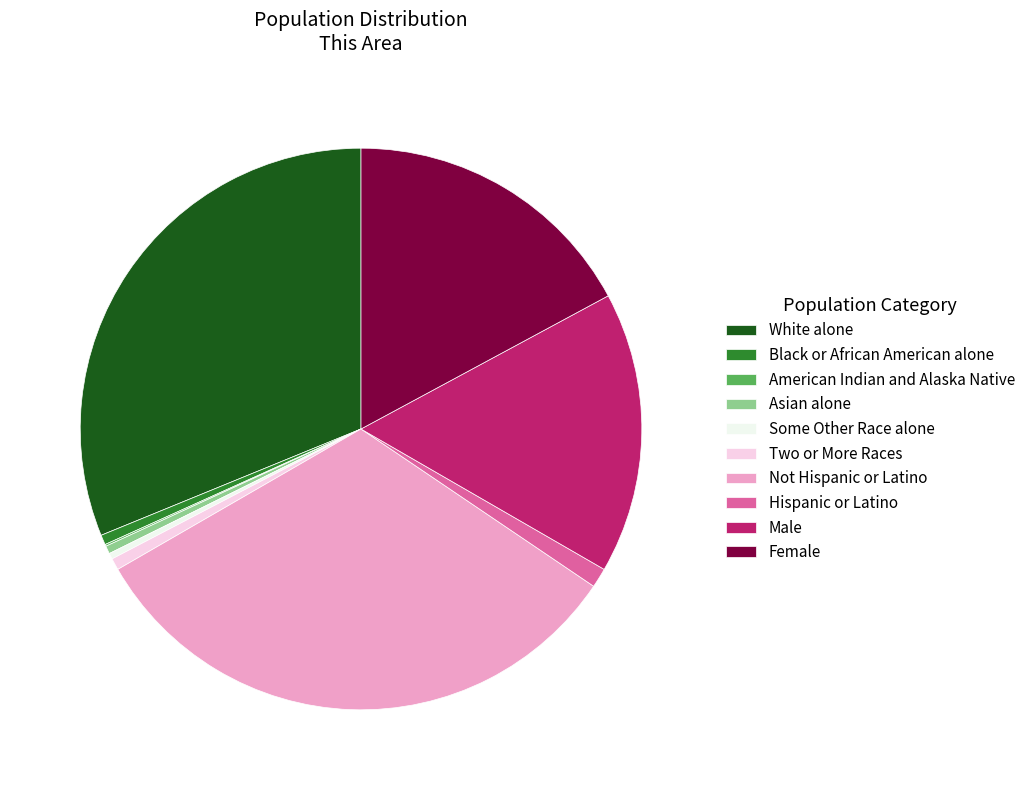

Do Two or More Races and Male together represent more than half of the pie?

No